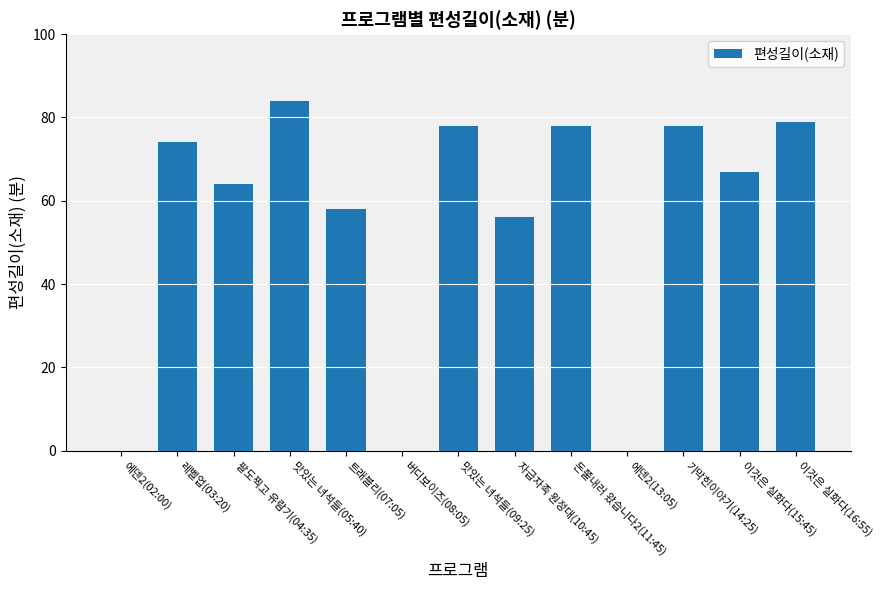

At which label does the data first exceed 67?

레벨업(03:20)